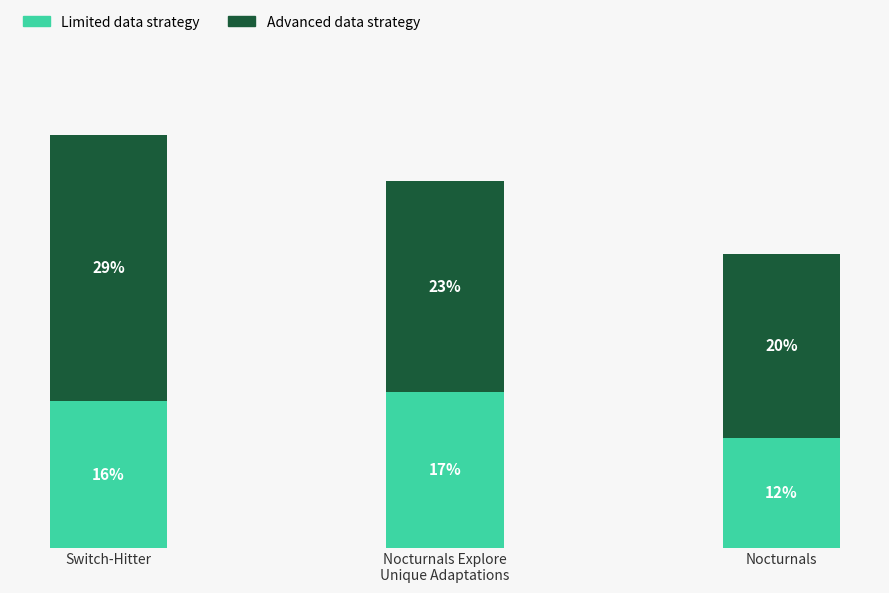

At which category is the sum across all series the highest?

Switch-Hitter